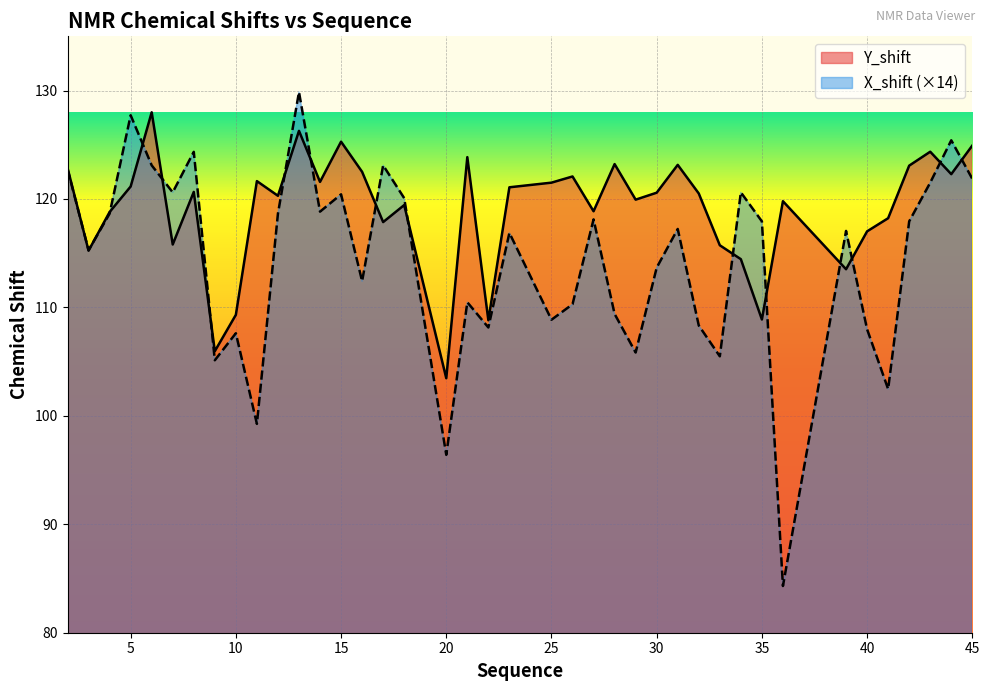

What is the greatest value displayed?

129.9